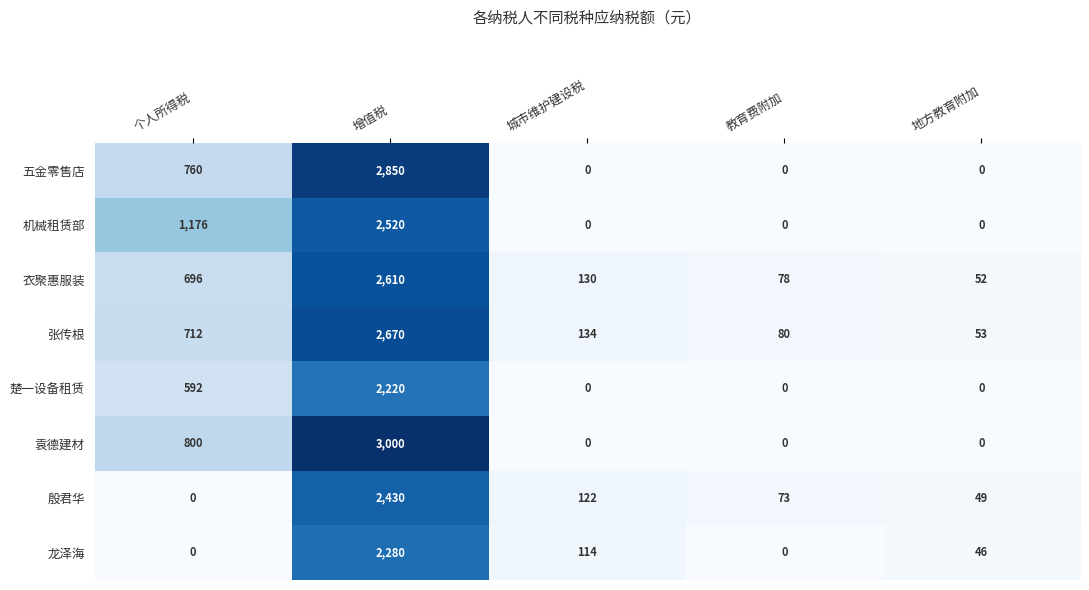

What is the spread (max minus min) of values at 增值税?

780